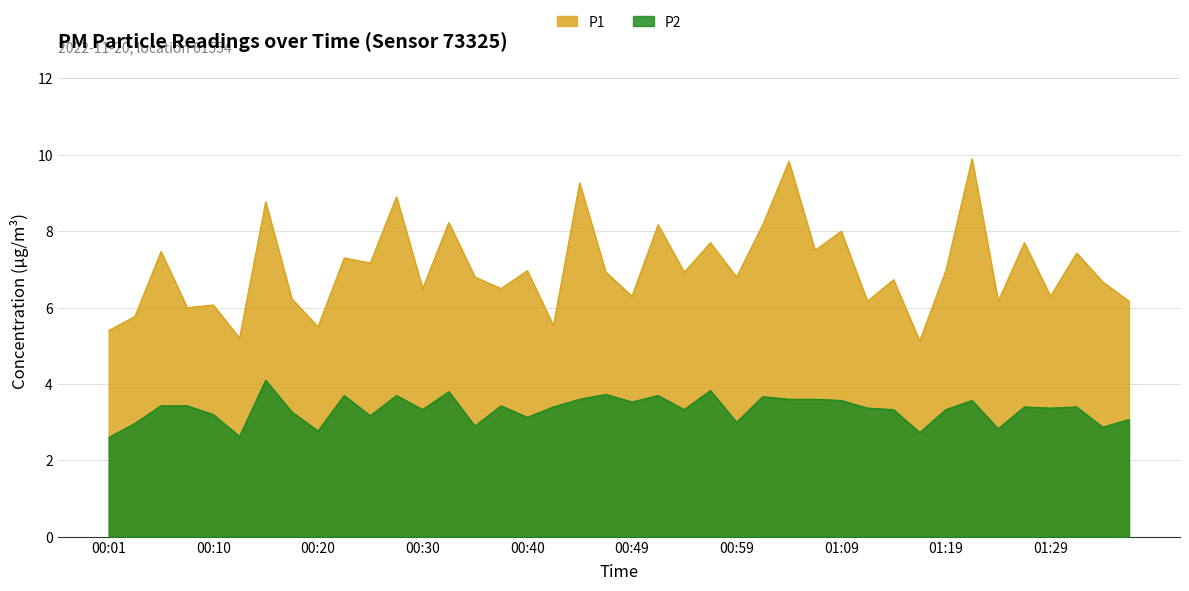

Where does the P2 series first go above 3?

00:06